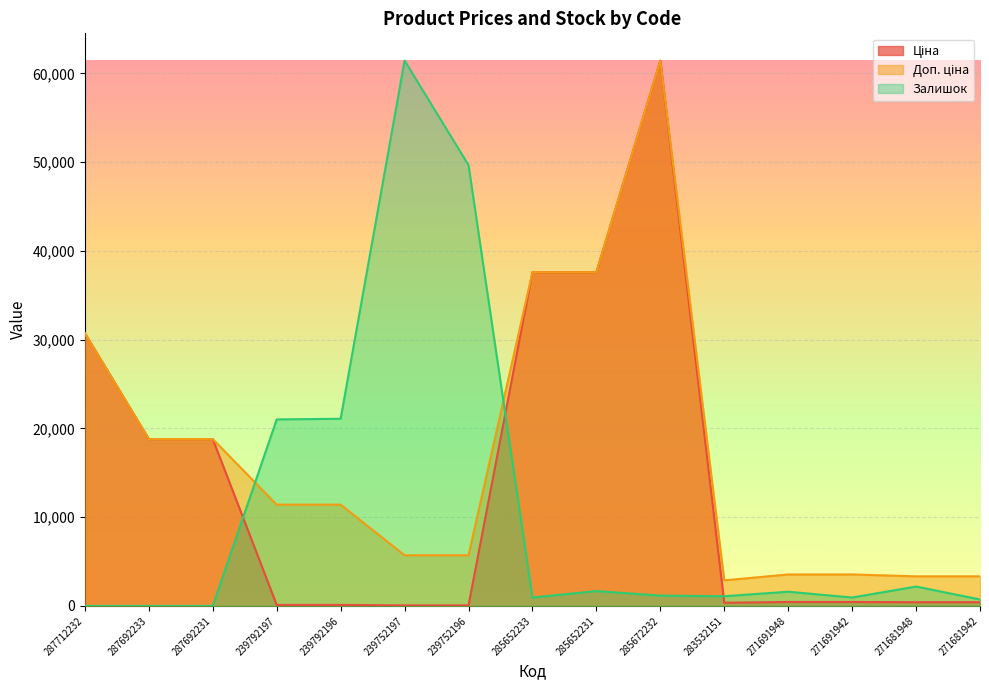

What is the value of the Ціна point at the 1st from the left?

30717.1